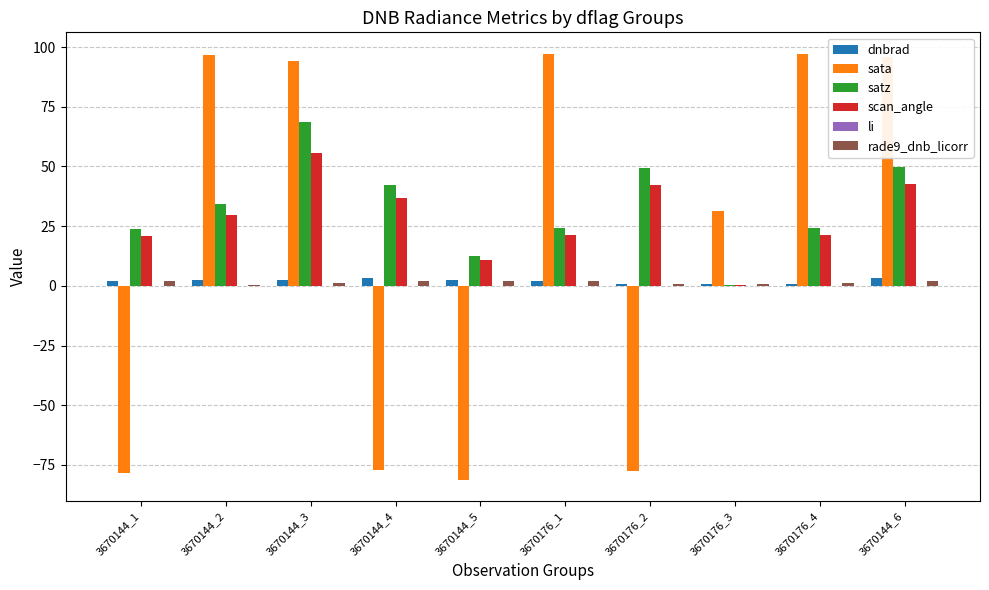

Which category has the highest value in the scan_angle series?

3670144_3